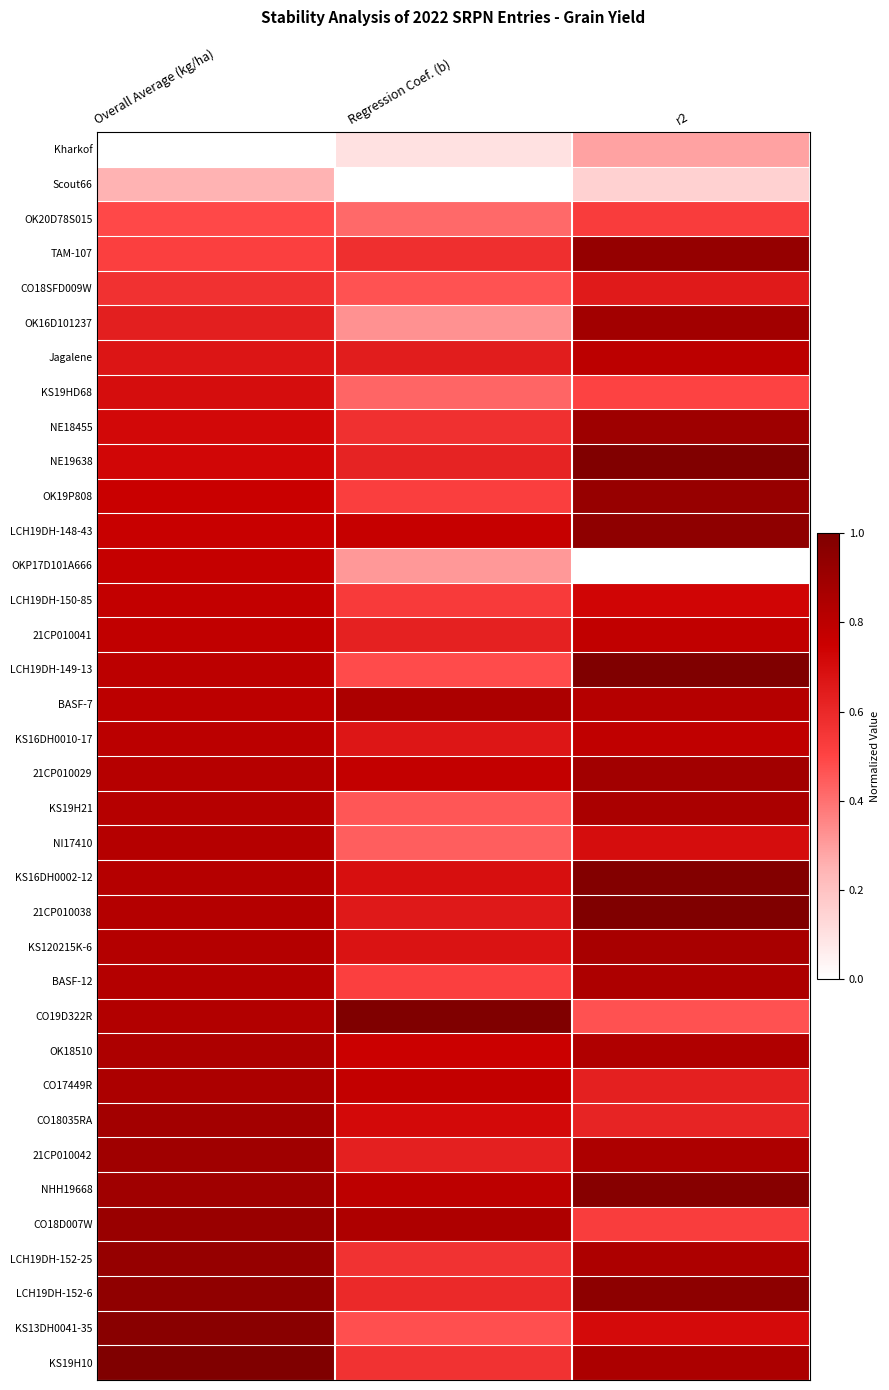

Reading left to right, list all the values displayed in this chart.

Kharkof: Overall Average (kg/ha)=0.0	Regression Coef. (b)=0.1	r2=0.3
Scout66: Overall Average (kg/ha)=0.2	Regression Coef. (b)=0.0	r2=0.2
OK20D78S015: Overall Average (kg/ha)=0.5	Regression Coef. (b)=0.4	r2=0.5
TAM-107: Overall Average (kg/ha)=0.5	Regression Coef. (b)=0.6	r2=0.9
CO18SFD009W: Overall Average (kg/ha)=0.6	Regression Coef. (b)=0.5	r2=0.6
OK16D101237: Overall Average (kg/ha)=0.6	Regression Coef. (b)=0.3	r2=0.9
Jagalene: Overall Average (kg/ha)=0.7	Regression Coef. (b)=0.6	r2=0.8
KS19HD68: Overall Average (kg/ha)=0.7	Regression Coef. (b)=0.4	r2=0.5
NE18455: Overall Average (kg/ha)=0.7	Regression Coef. (b)=0.6	r2=0.9
NE19638: Overall Average (kg/ha)=0.7	Regression Coef. (b)=0.6	r2=1.0
OK19P808: Overall Average (kg/ha)=0.8	Regression Coef. (b)=0.5	r2=0.9
LCH19DH-148-43: Overall Average (kg/ha)=0.8	Regression Coef. (b)=0.8	r2=0.9
OKP17D101A666: Overall Average (kg/ha)=0.8	Regression Coef. (b)=0.3	r2=0.0
LCH19DH-150-85: Overall Average (kg/ha)=0.8	Regression Coef. (b)=0.5	r2=0.7
21CP010041: Overall Average (kg/ha)=0.8	Regression Coef. (b)=0.6	r2=0.8
LCH19DH-149-13: Overall Average (kg/ha)=0.8	Regression Coef. (b)=0.5	r2=1.0
BASF-7: Overall Average (kg/ha)=0.8	Regression Coef. (b)=0.9	r2=0.8
KS16DH0010-17: Overall Average (kg/ha)=0.8	Regression Coef. (b)=0.7	r2=0.8
21CP010029: Overall Average (kg/ha)=0.8	Regression Coef. (b)=0.8	r2=0.9
KS19H21: Overall Average (kg/ha)=0.8	Regression Coef. (b)=0.5	r2=0.9
NI17410: Overall Average (kg/ha)=0.8	Regression Coef. (b)=0.4	r2=0.7
KS16DH0002-12: Overall Average (kg/ha)=0.8	Regression Coef. (b)=0.7	r2=1.0
21CP010038: Overall Average (kg/ha)=0.8	Regression Coef. (b)=0.7	r2=1.0
KS120215K-6: Overall Average (kg/ha)=0.8	Regression Coef. (b)=0.7	r2=0.9
BASF-12: Overall Average (kg/ha)=0.8	Regression Coef. (b)=0.5	r2=0.8
CO19D322R: Overall Average (kg/ha)=0.8	Regression Coef. (b)=1.0	r2=0.5
OK18510: Overall Average (kg/ha)=0.8	Regression Coef. (b)=0.8	r2=0.8
CO17449R: Overall Average (kg/ha)=0.9	Regression Coef. (b)=0.8	r2=0.6
CO18035RA: Overall Average (kg/ha)=0.9	Regression Coef. (b)=0.7	r2=0.6
21CP010042: Overall Average (kg/ha)=0.9	Regression Coef. (b)=0.6	r2=0.8
NHH19668: Overall Average (kg/ha)=0.9	Regression Coef. (b)=0.8	r2=1.0
CO18D007W: Overall Average (kg/ha)=0.9	Regression Coef. (b)=0.8	r2=0.5
LCH19DH-152-25: Overall Average (kg/ha)=0.9	Regression Coef. (b)=0.6	r2=0.8
LCH19DH-152-6: Overall Average (kg/ha)=0.9	Regression Coef. (b)=0.6	r2=1.0
KS13DH0041-35: Overall Average (kg/ha)=1.0	Regression Coef. (b)=0.5	r2=0.7
KS19H10: Overall Average (kg/ha)=1.0	Regression Coef. (b)=0.6	r2=0.9